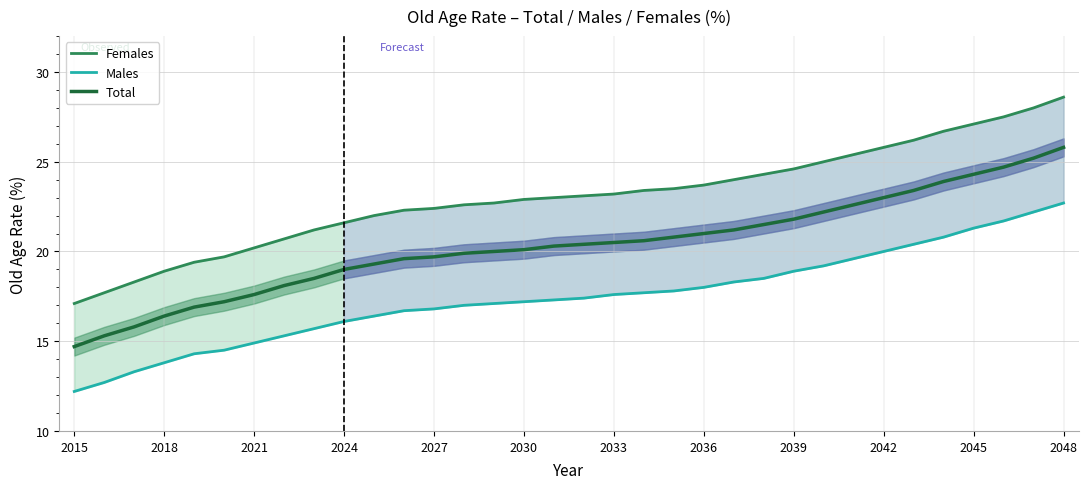

Which category has the highest value in the Total series?

2048